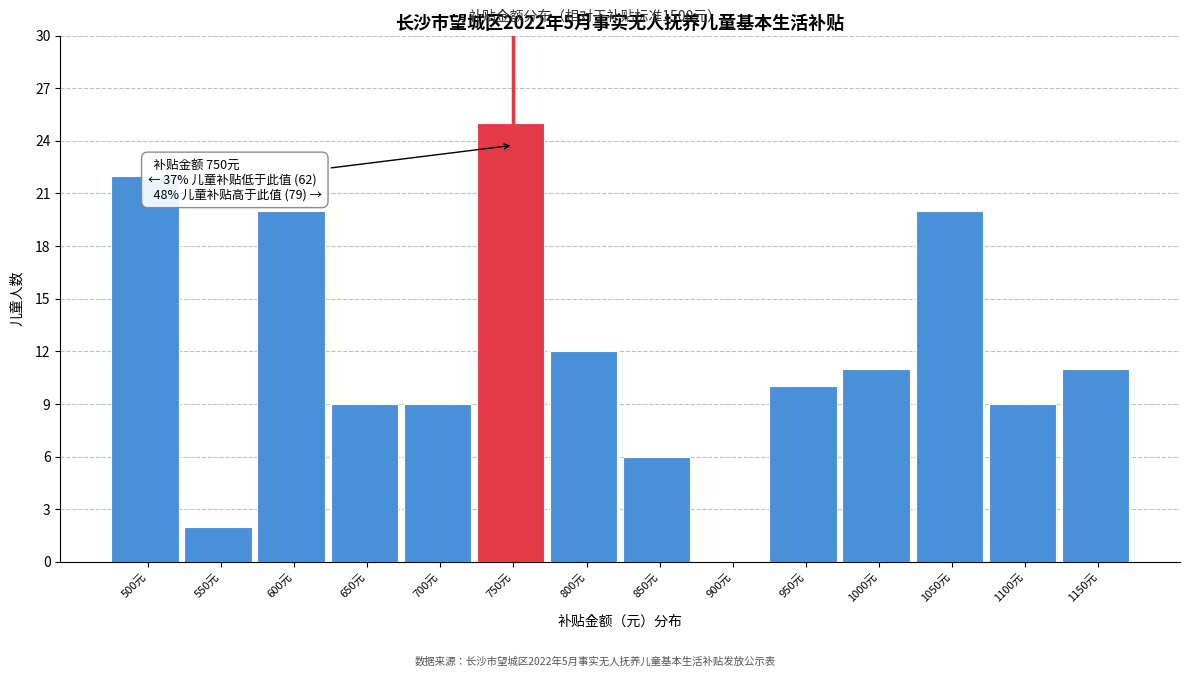

Reading left to right, what are all the values shown in this chart?

500元=22	550元=2	600元=20	650元=9	700元=9	750元=25	800元=12	850元=6	900元=0	950元=10	1000元=11	1050元=20	1100元=9	1150元=11